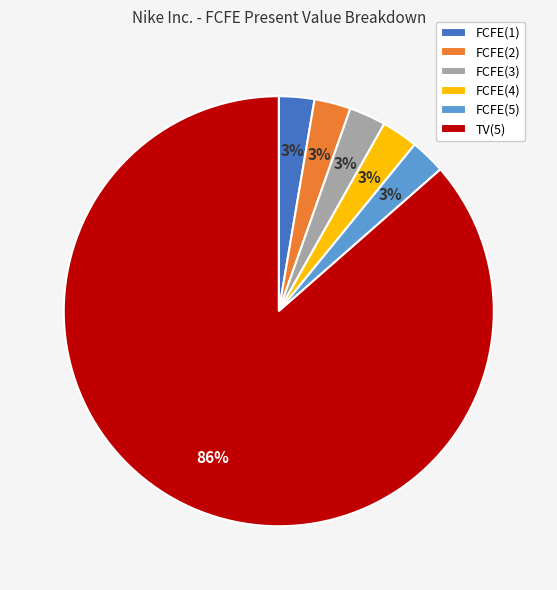

Is the sum of FCFE(4) and TV(5) greater than half?

Yes